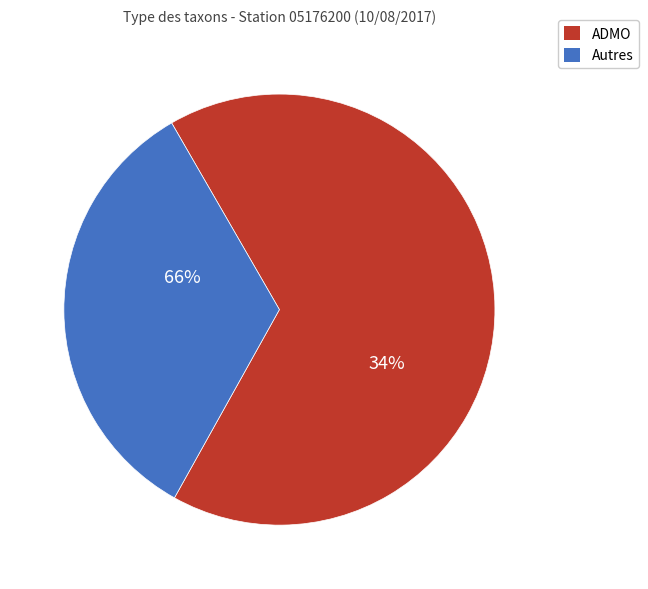

Is there any slice that represents more than half of the pie?

Yes